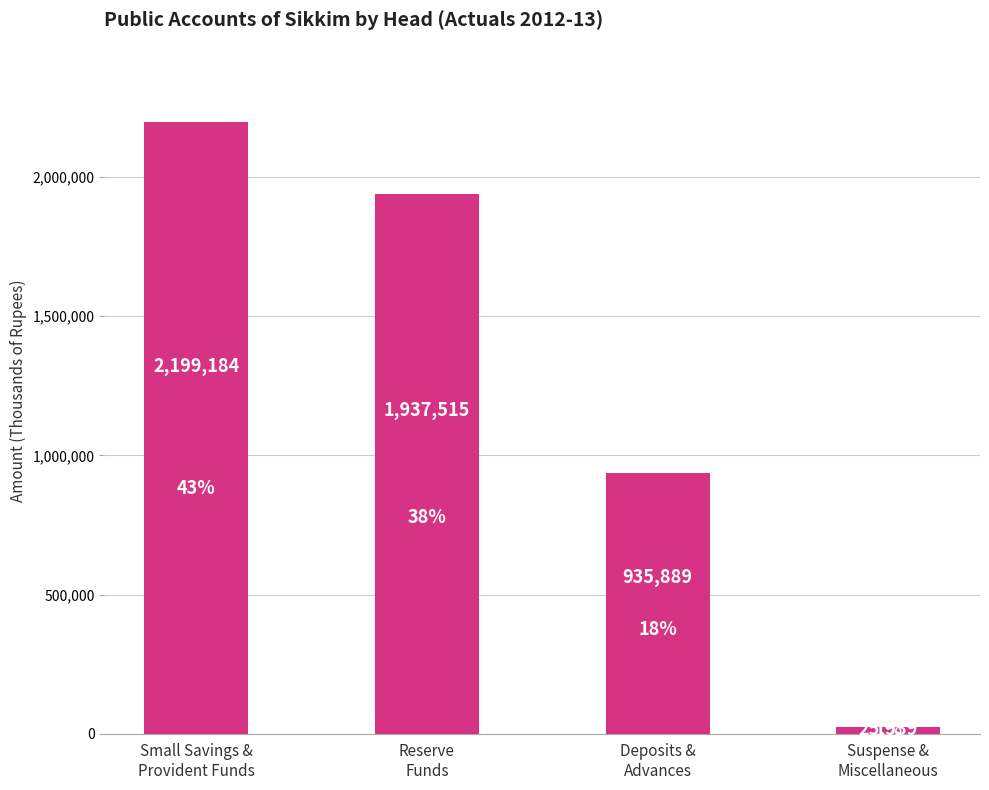

Which label corresponds to the smallest value in the chart?

Suspense &
Miscellaneous